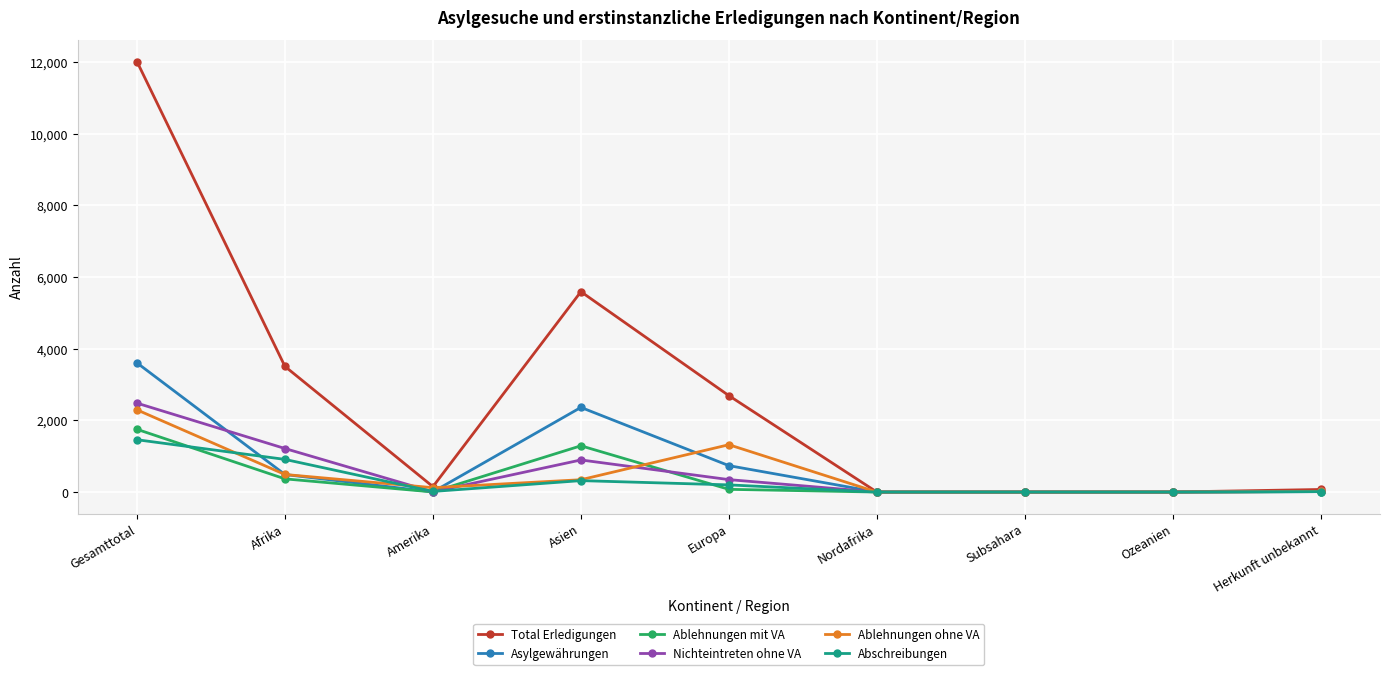

What is the spread (max minus min) of values at Europa?

2614